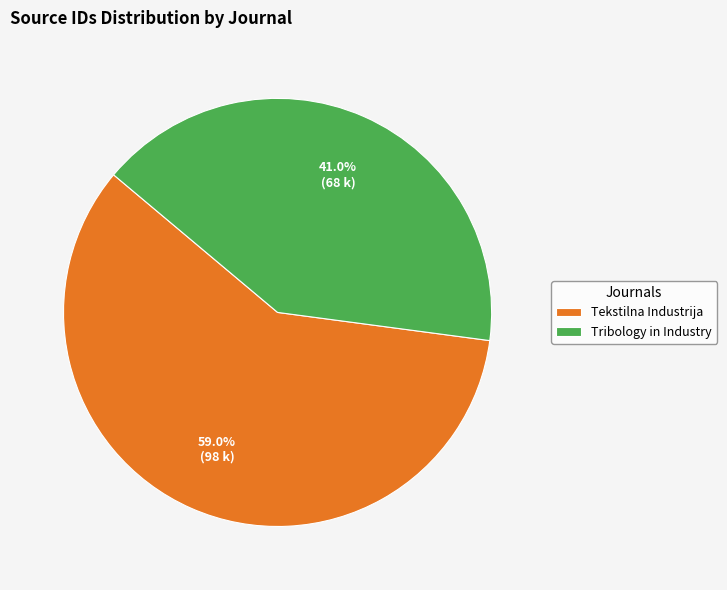

To the nearest percent, what portion does Tribology in Industry represent?

41%